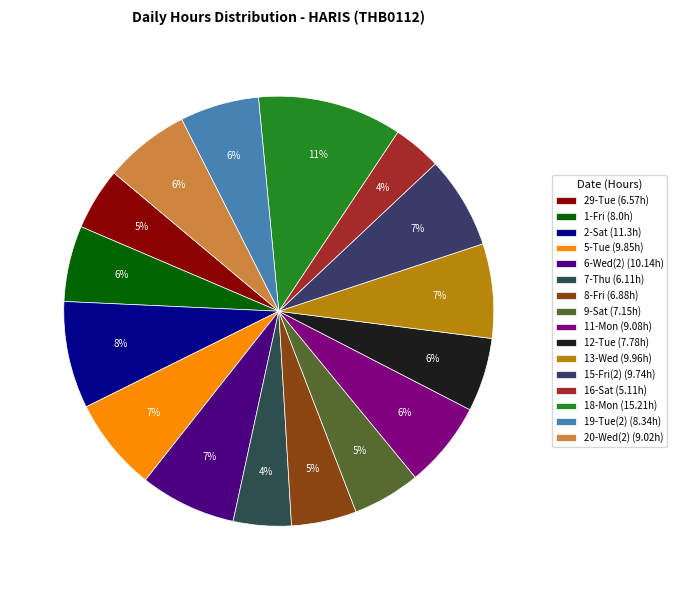

Rank the categories by value from lowest to highest.

16-Sat, 7-Thu, 29-Tue, 8-Fri, 9-Sat, 12-Tue, 1-Fri, 19-Tue(2), 20-Wed(2), 11-Mon, 15-Fri(2), 5-Tue, 13-Wed, 6-Wed(2), 2-Sat, 18-Mon